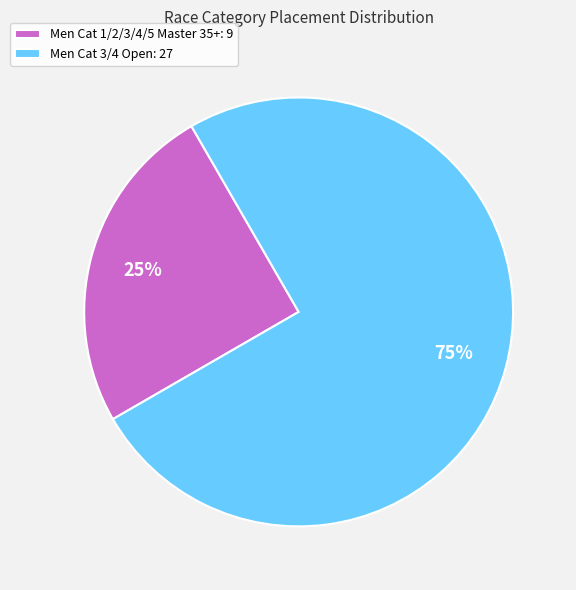

Does Men Cat 1/2/3/4/5 Master 35+ account for over 50% of the chart?

No